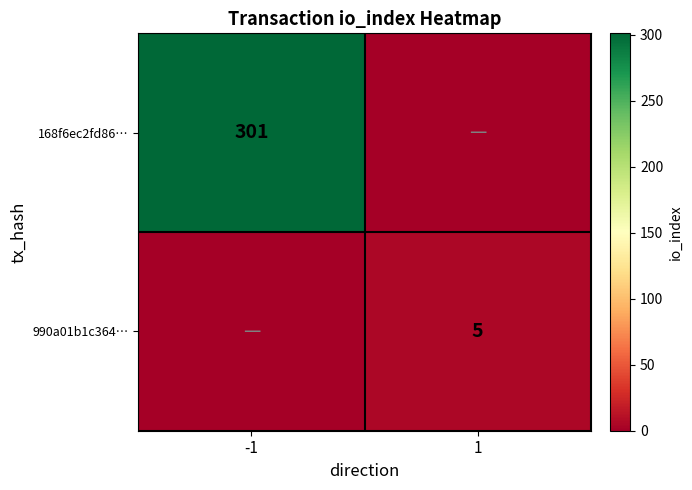

The value of 168f6ec2fd86… at -1 is 301. True or false?

True